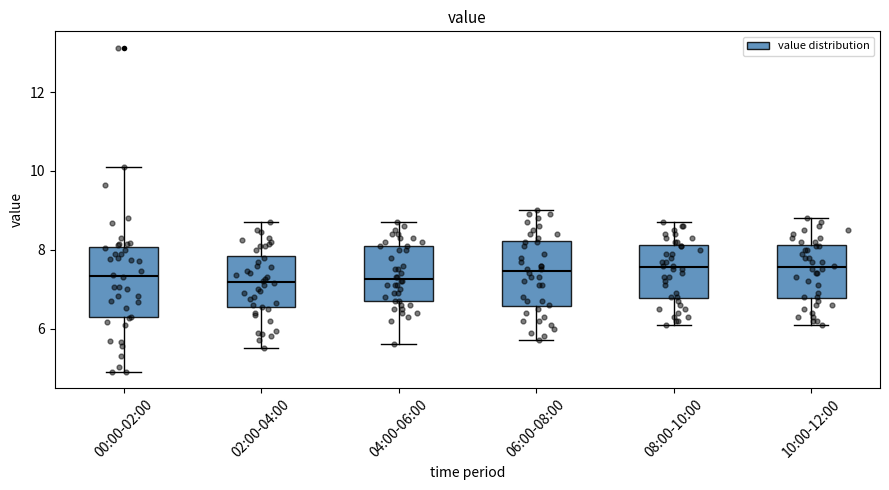

Where is the upper edge of the box for 04:00-06:00 on the y-axis? The values are not printed on the chart, so give them approximately, as read against the axis.

8.2